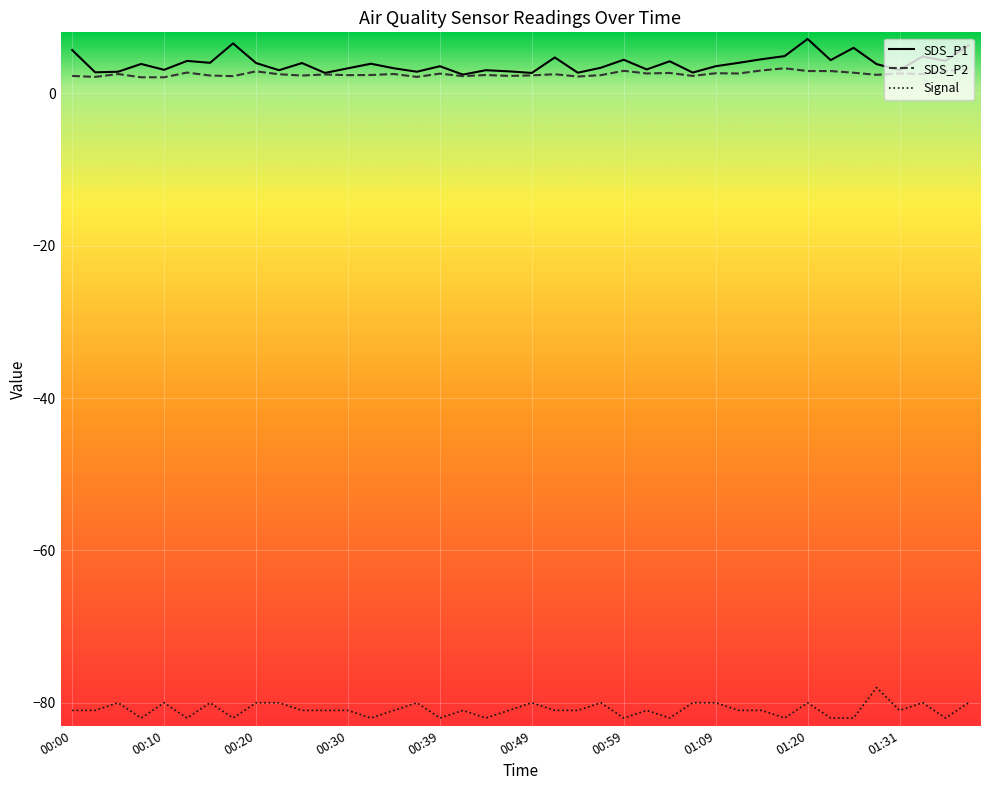

What is the average value of the SDS_P1 series?

3.9